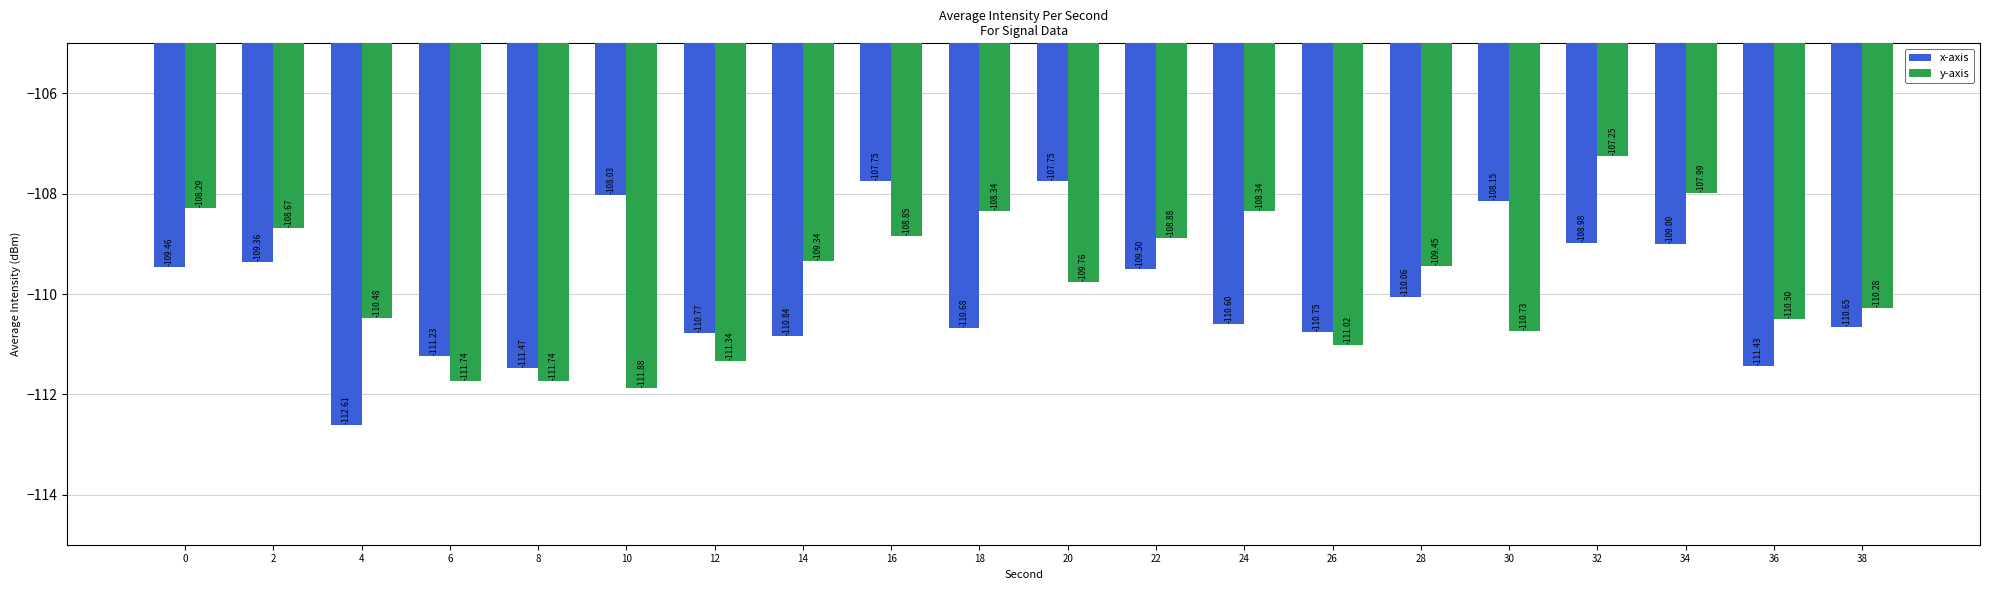

Which category has the lowest value in the y-axis series?

10